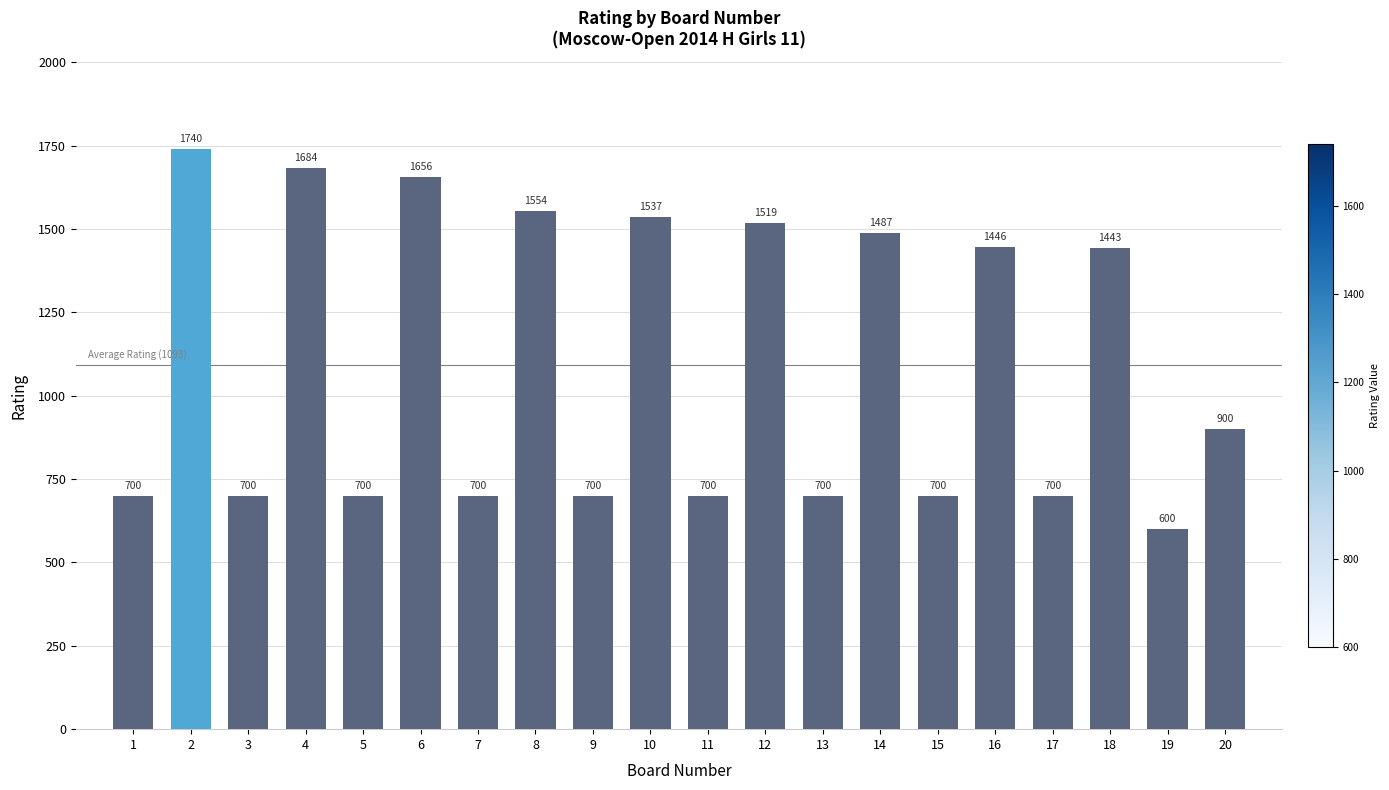

What is the sum of the values at 9 and 16?

2146